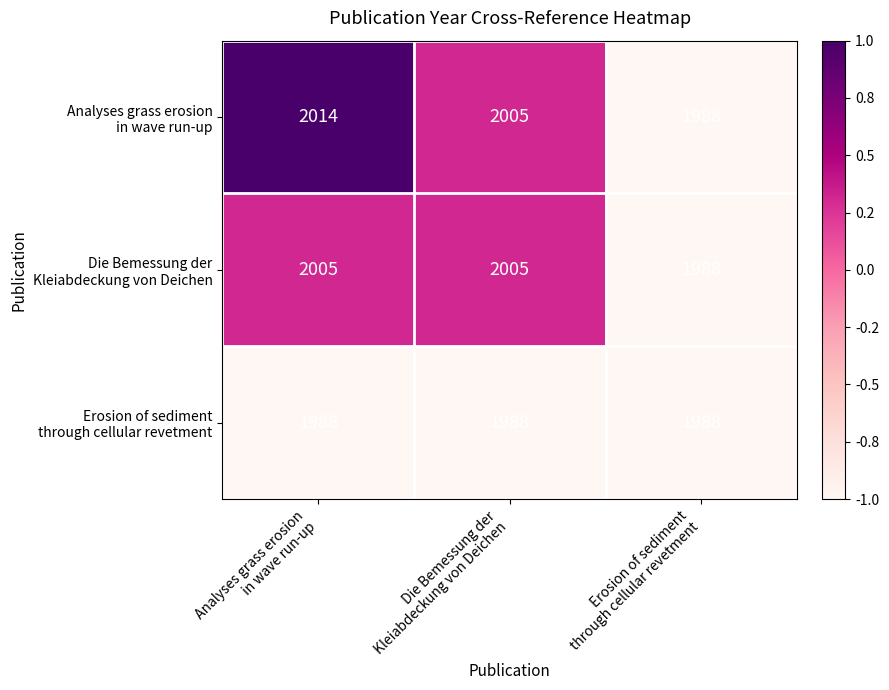

What is the smallest value displayed?

1988